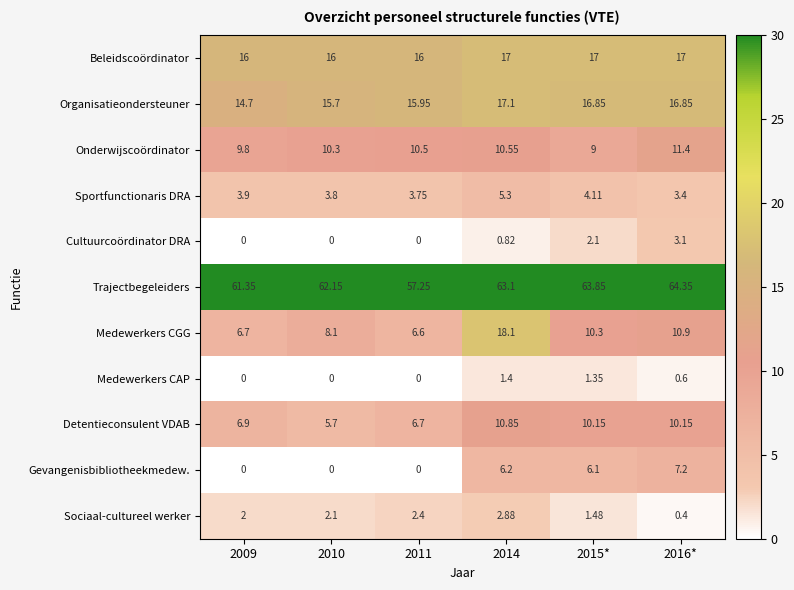

What is the difference between the highest and lowest values at 2014?

62.3